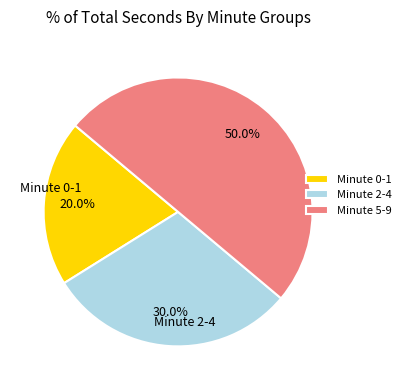

Count the number of slices in the pie.

3